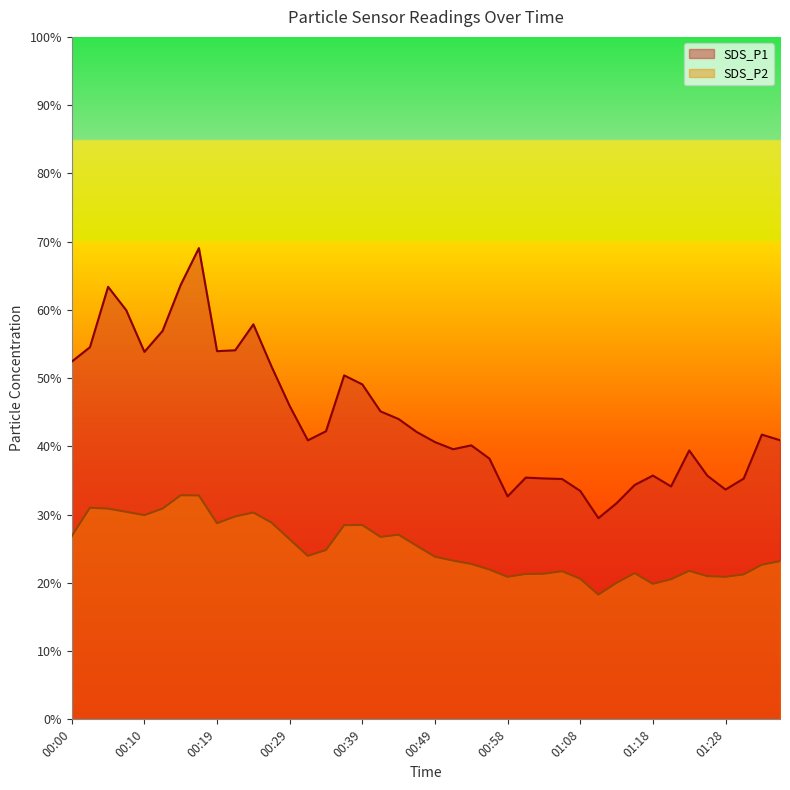

True or false: SDS_P1 and SDS_P2 cross at least once.

False